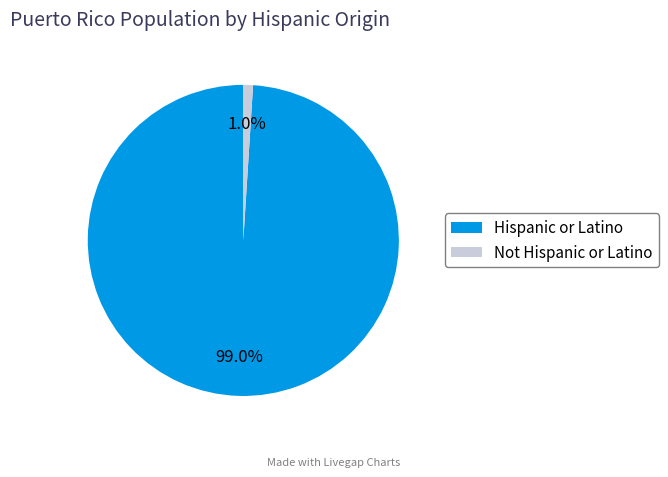

Is the sum of Not Hispanic or Latino and Hispanic or Latino greater than half?

Yes